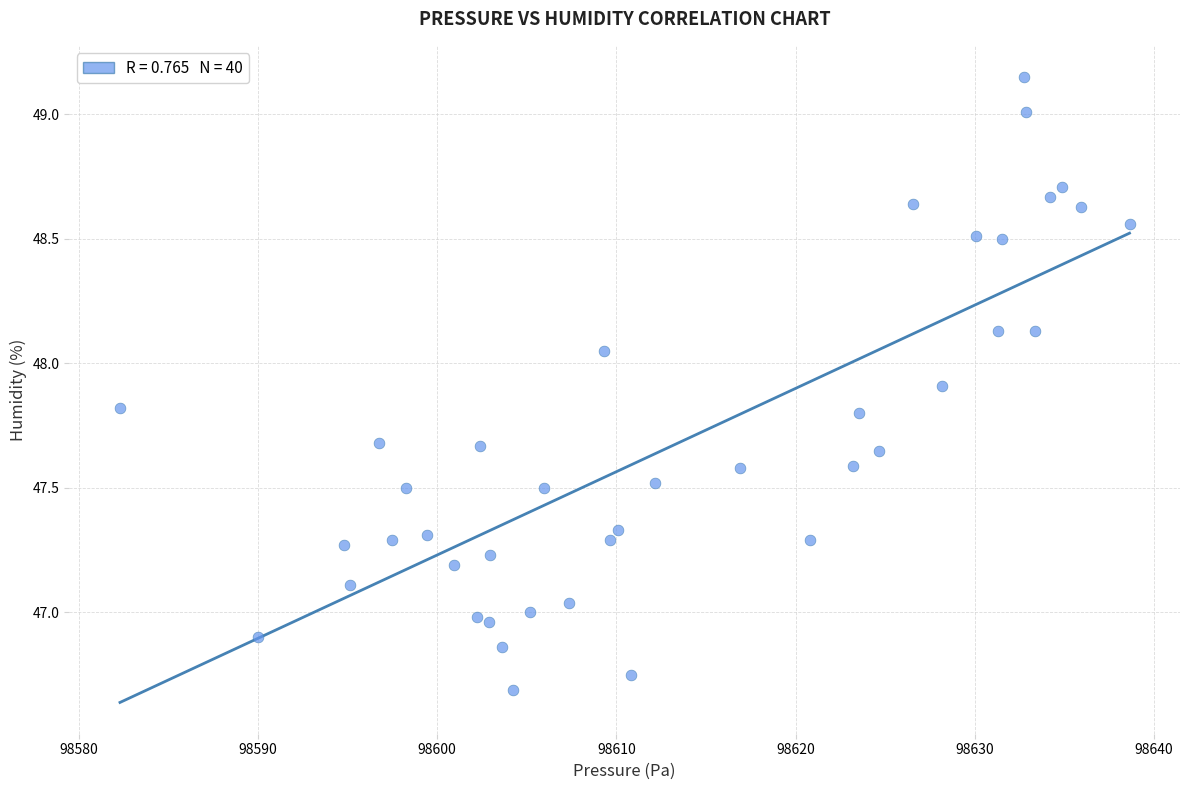

What is the range of Y values (max minus min)?

2.5